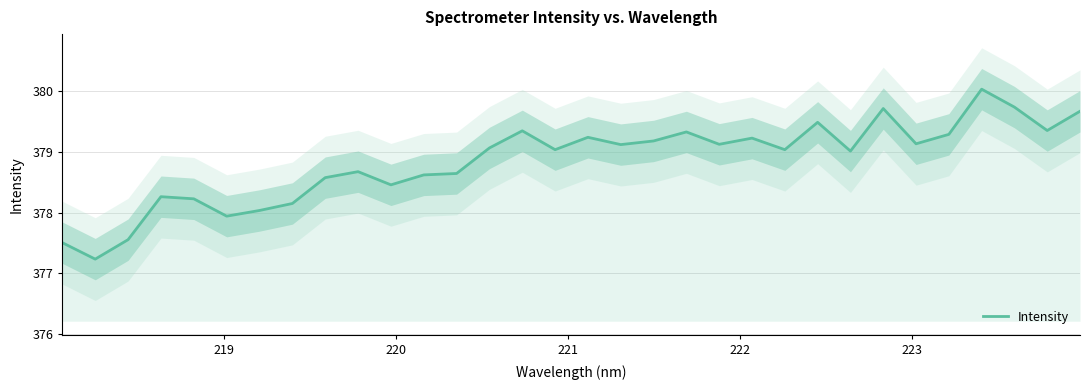

How many data points are above 379?

19